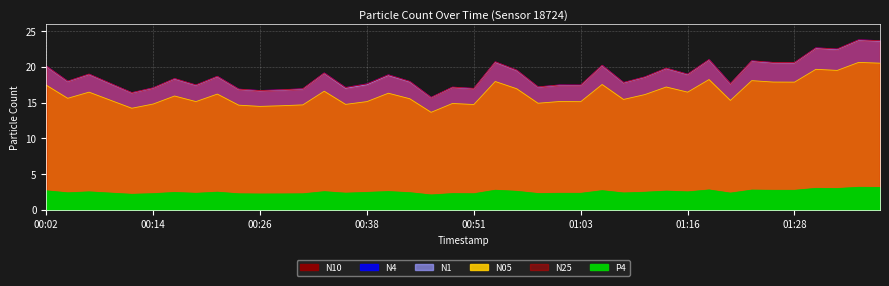

At which category does the chart reach its minimum across all series?

00:46